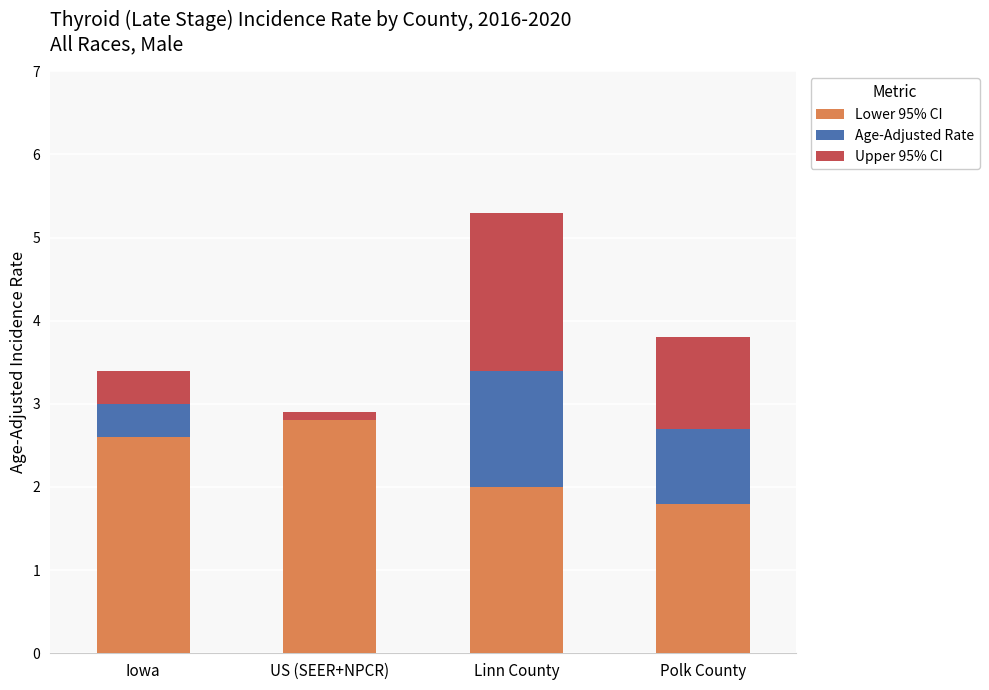

At which category is the sum across all series the highest?

Linn County